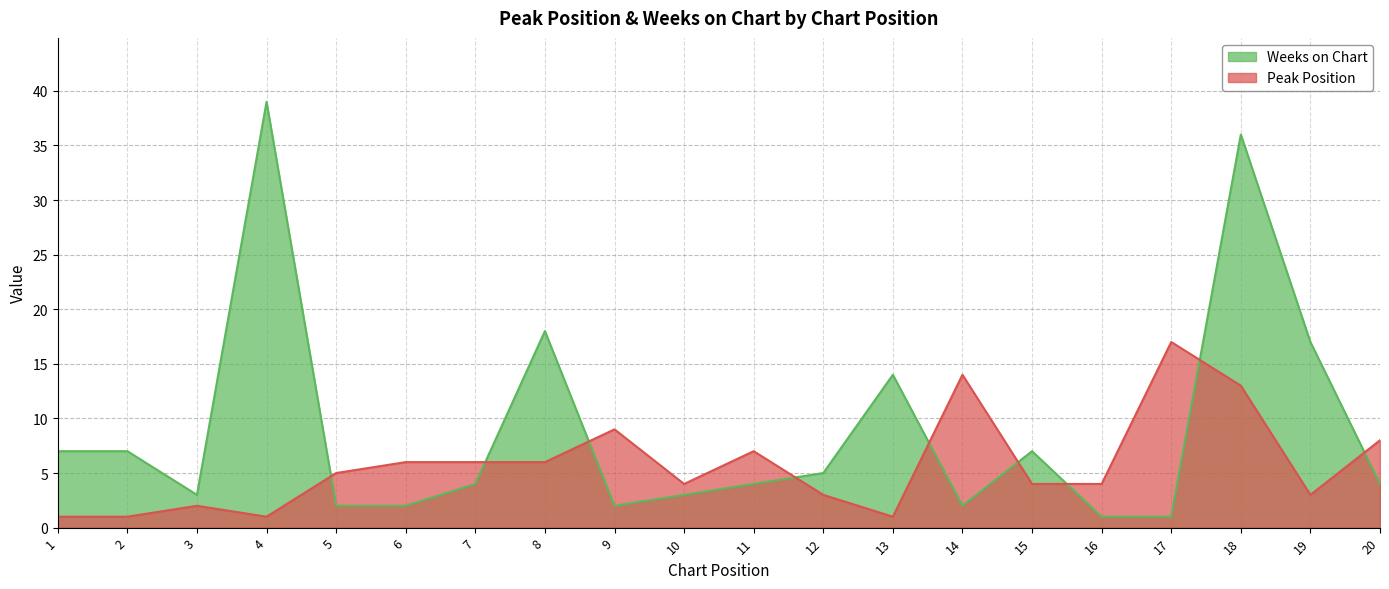

How many lines are shown in the chart?

2